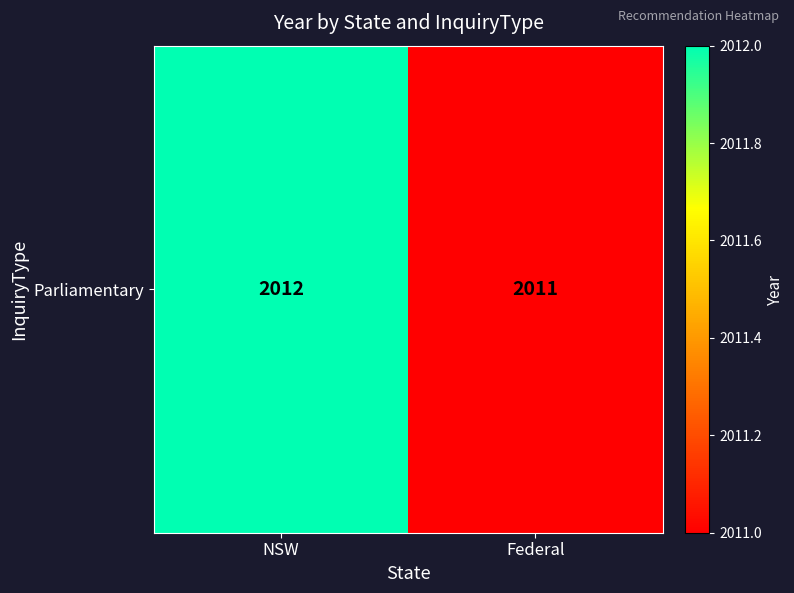

List the labels in order of value, smallest first.

Federal, NSW